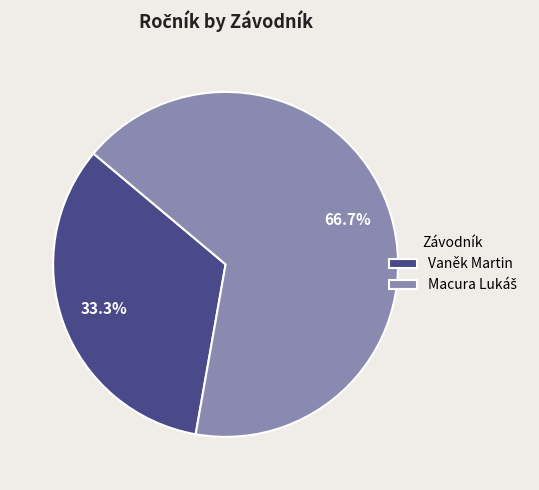

What is the smallest slice in the pie chart?

Vaněk Martin